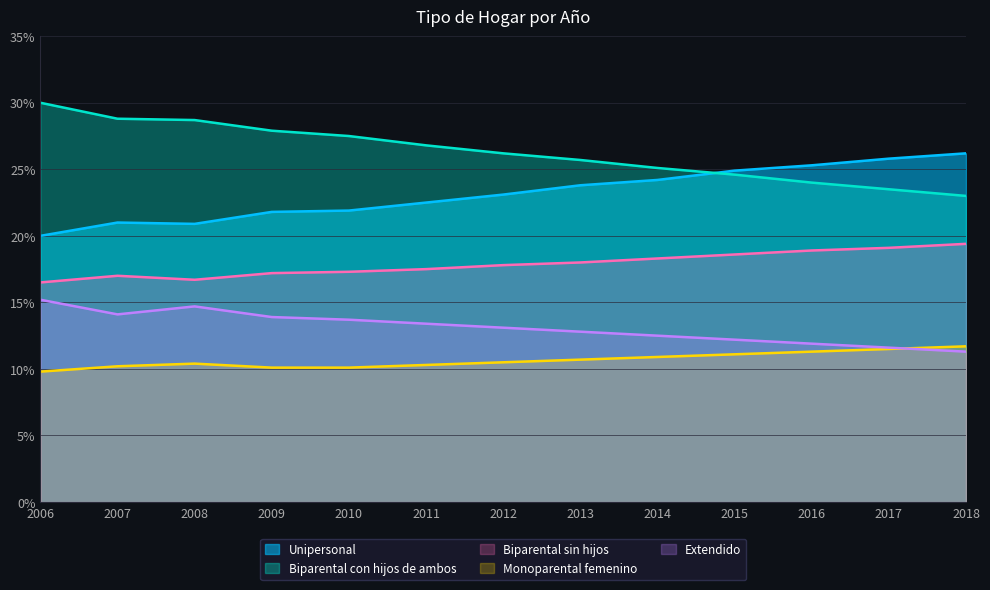

Where is the first local maximum for Biparental sin hijos?

2007